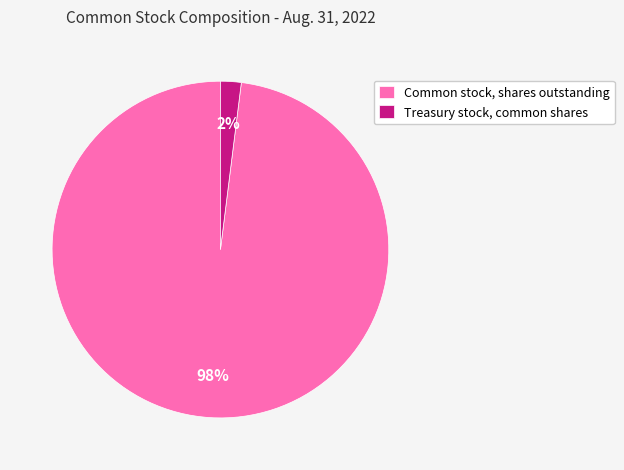

Combined, do Treasury stock, common shares and Common stock, shares outstanding account for over 50%?

Yes